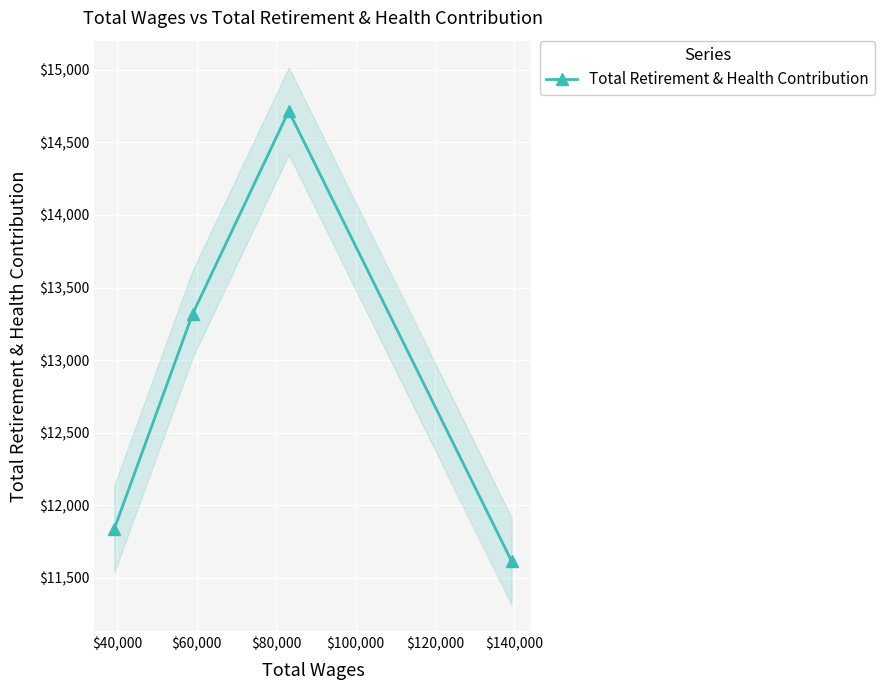

What is the lowest value of the Total Retirement & Health Contribution series?

11615